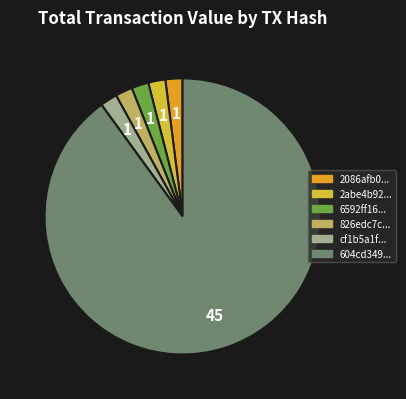

Is it true that 604cd349... is 96% of the pie?

False